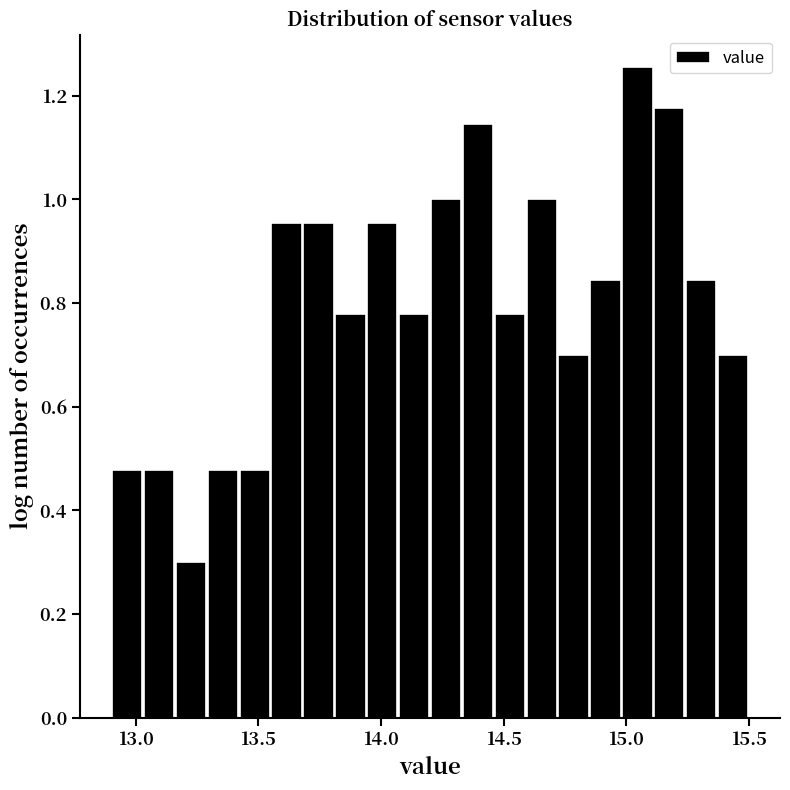

Around what value on the x-axis is the tallest bar? Give the approximate position of its centre, as read against the axis.

15.05